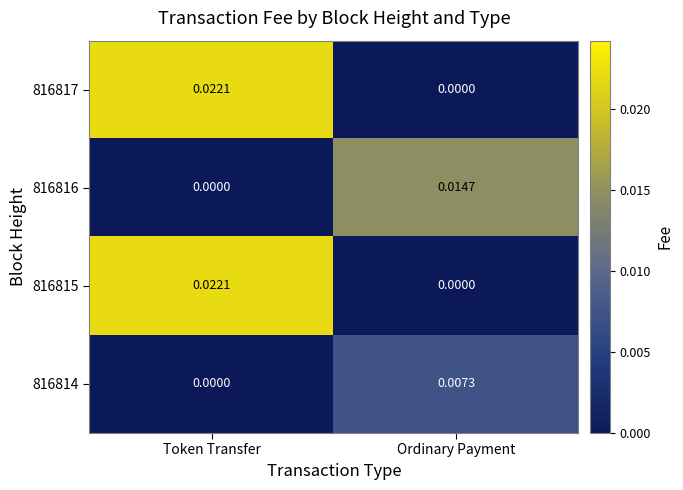

At which label does 816816 reach its peak?

Ordinary Payment